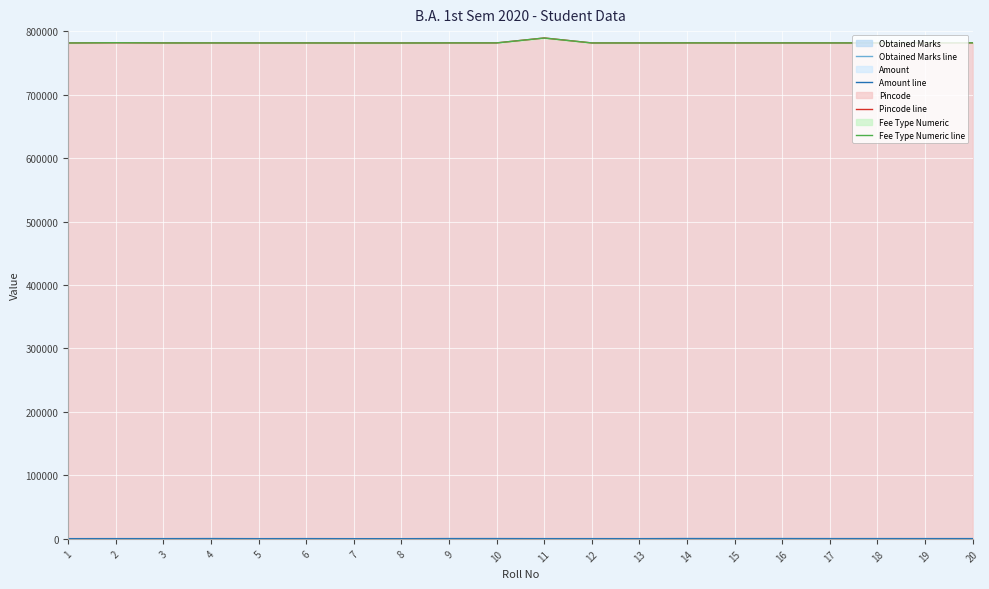

How many lines are shown in the chart?

4